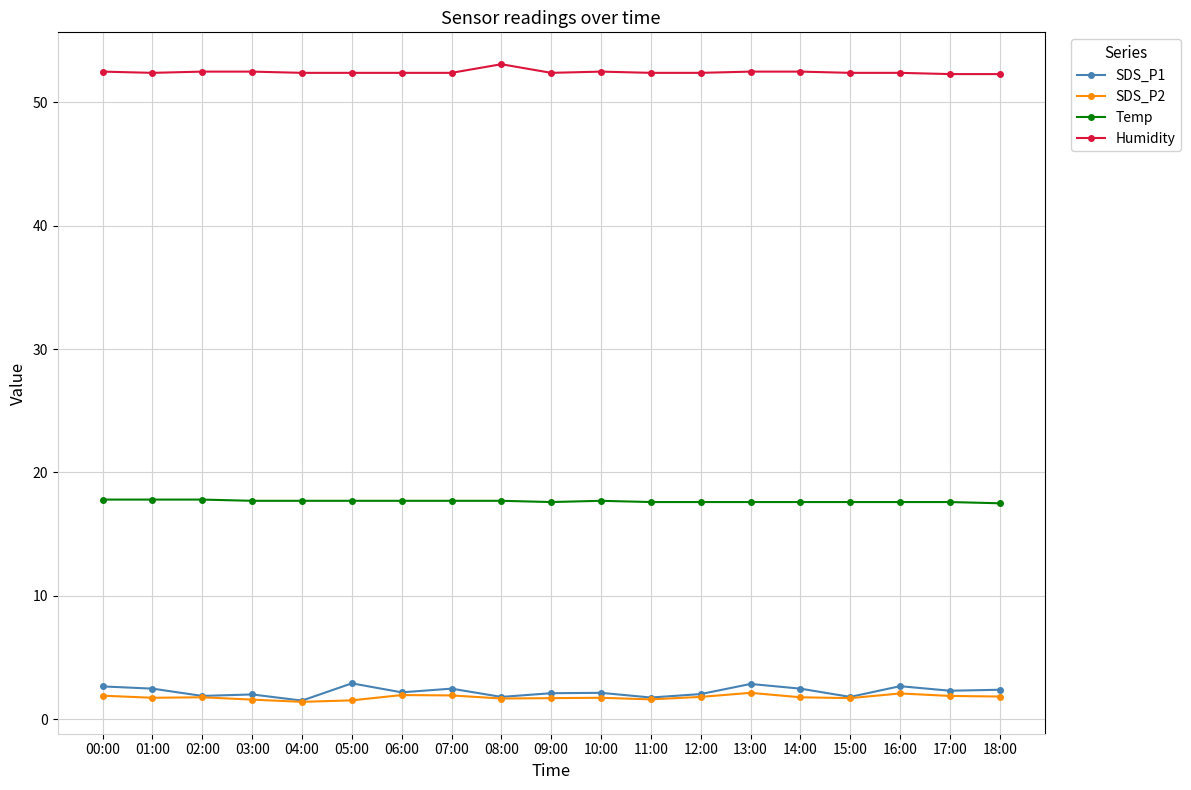

True or false: Humidity and Temp cross at least once.

False